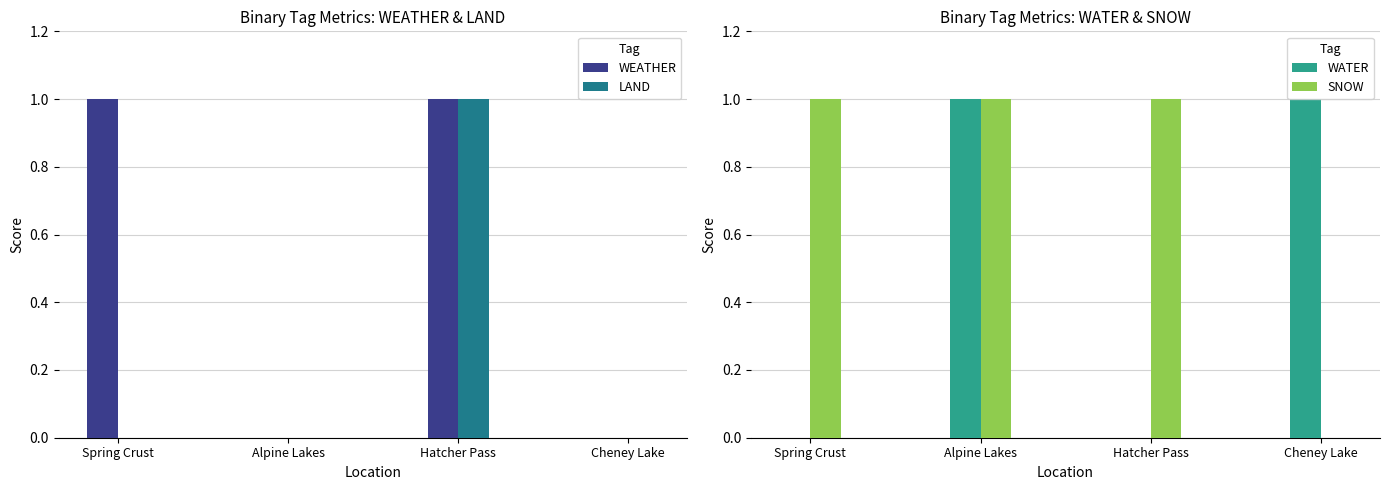

At which category is the sum across all series the highest?

Hatcher Pass